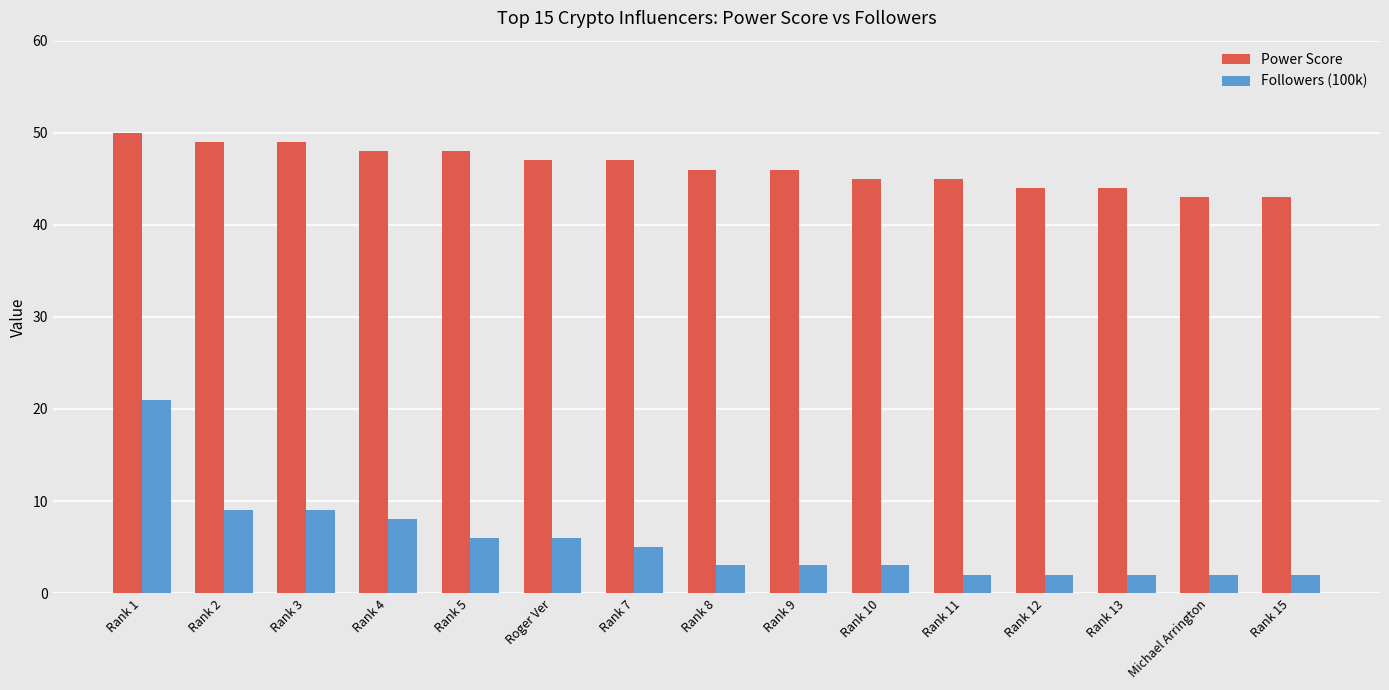

Does the chart contain any negative values?

No